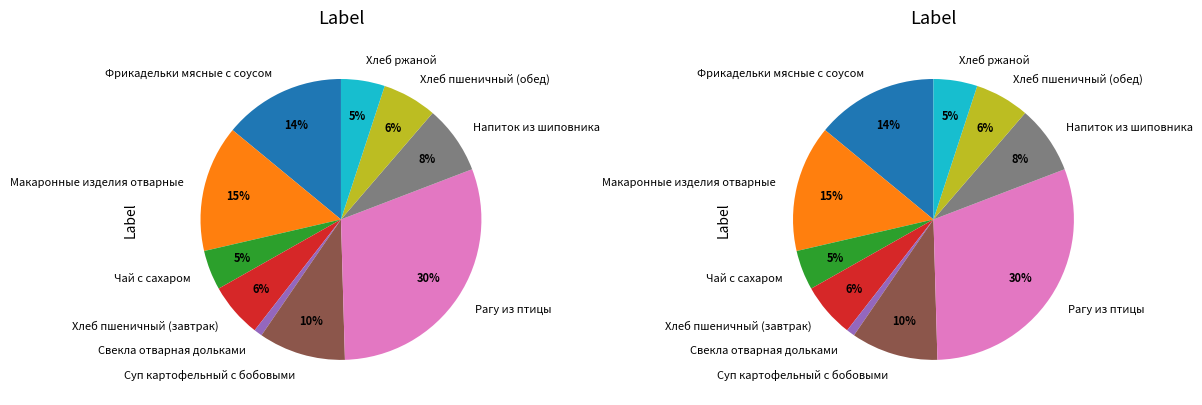

To the nearest percent, what is the average slice percentage?

10%